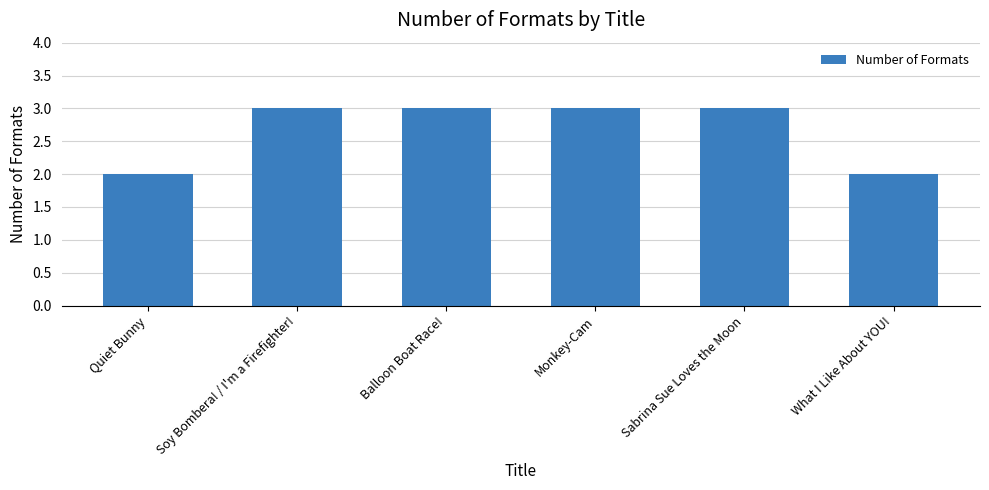

Is it true that the value at Sabrina Sue Loves the Moon is 3?

True